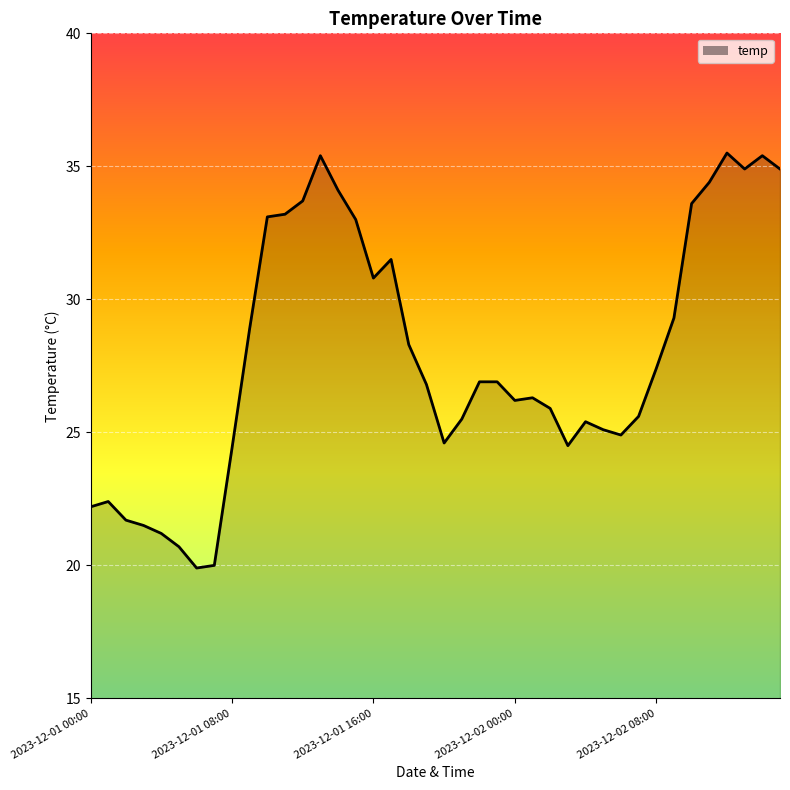

What is the greatest value displayed?

35.5